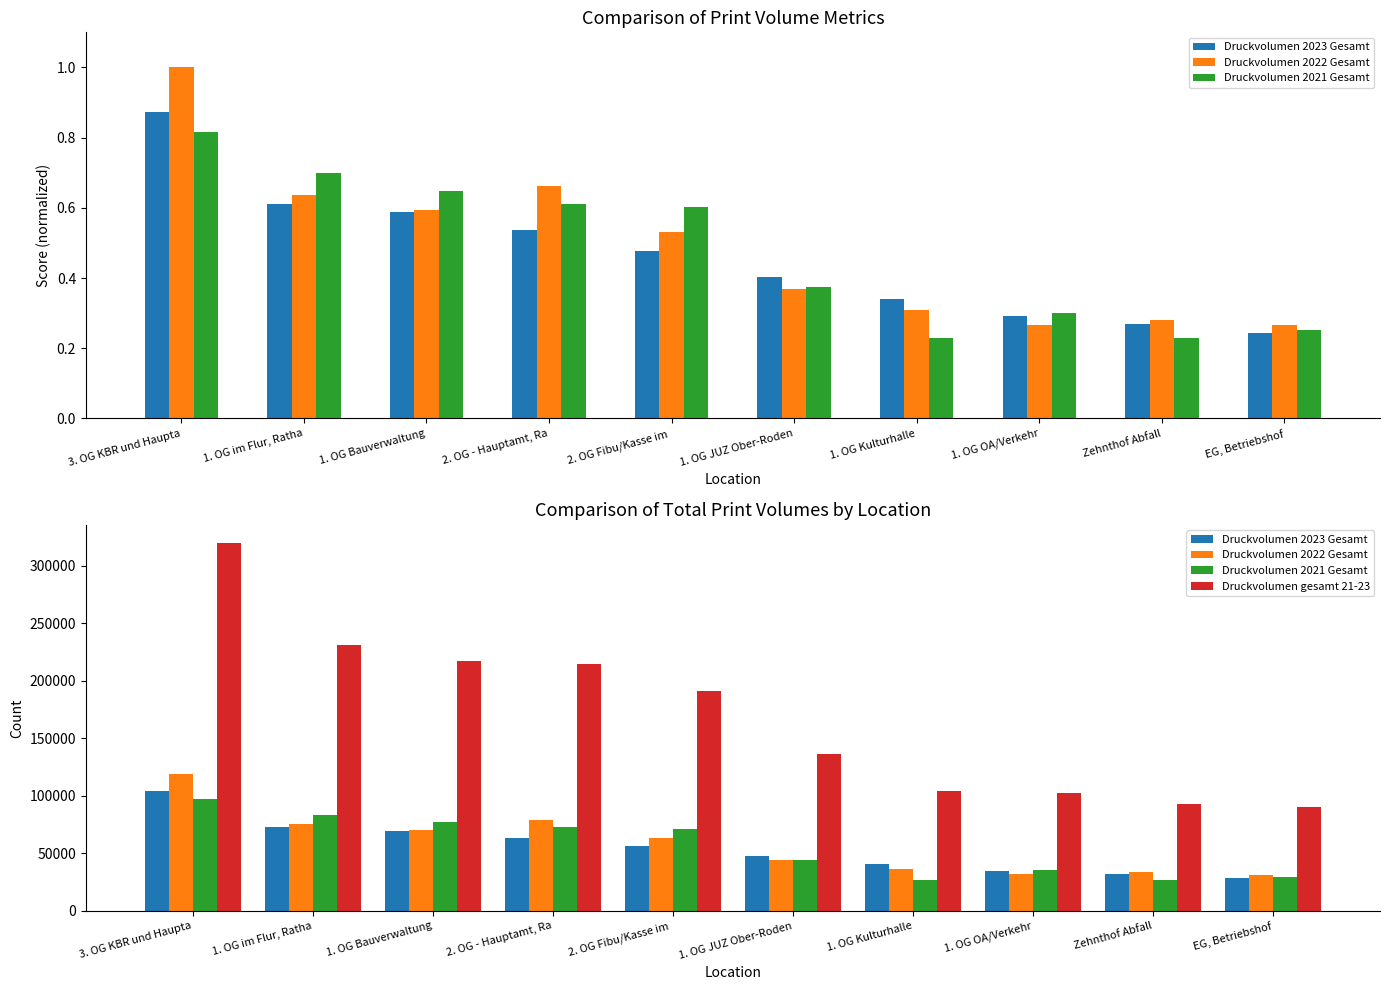

Where is Druckvolumen 2022 Gesamt nearest to the value 75164?

1. OG im Flur, Ratha